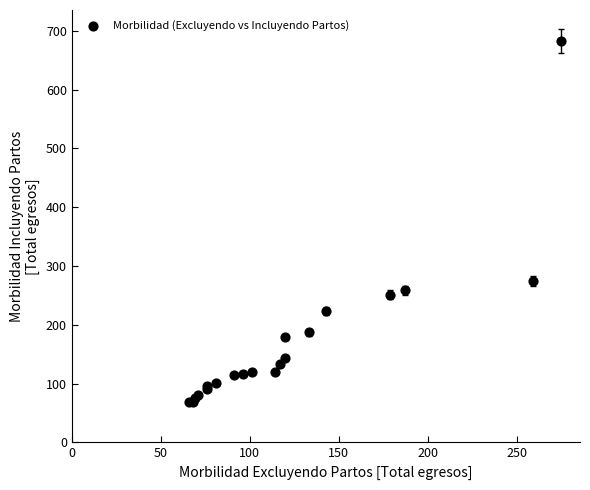

What Y value in the scatter plot is closest to 375?

275